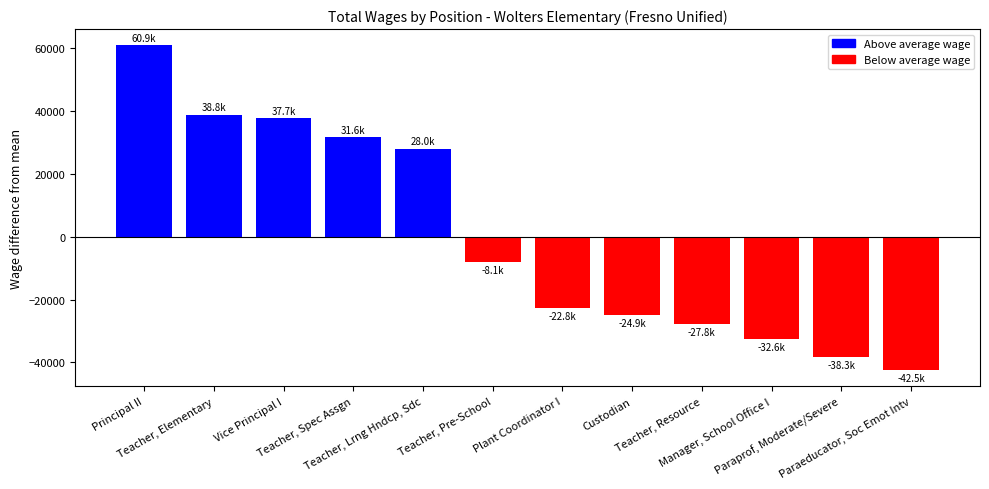

List the labels in order of value, largest first.

Principal II, Teacher, Elementary, Vice Principal I, Teacher, Spec Assgn, Teacher, Lrng Hndcp, Sdc, Teacher, Pre-School, Plant Coordinator I, Custodian, Teacher, Resource, Manager, School Office I, Paraprof, Moderate/Severe, Paraeducator, Soc Emot Intv